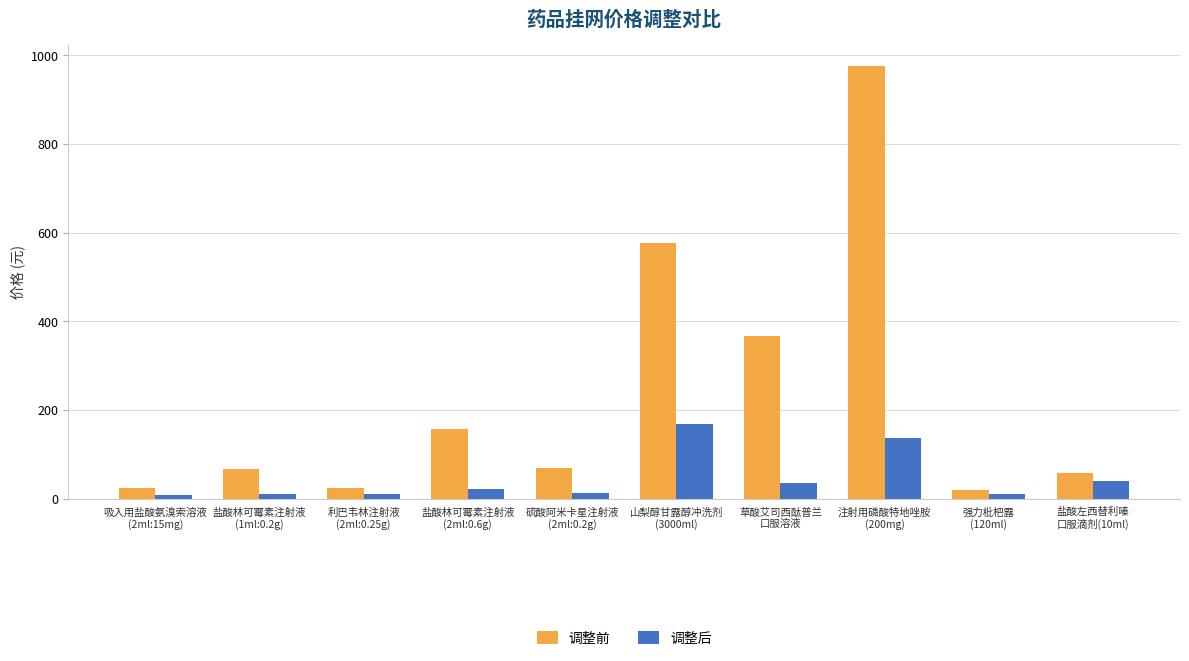

The 调整后 series shows 54.2 at 山梨醇甘露醇冲洗剂
(3000ml). True or false?

False